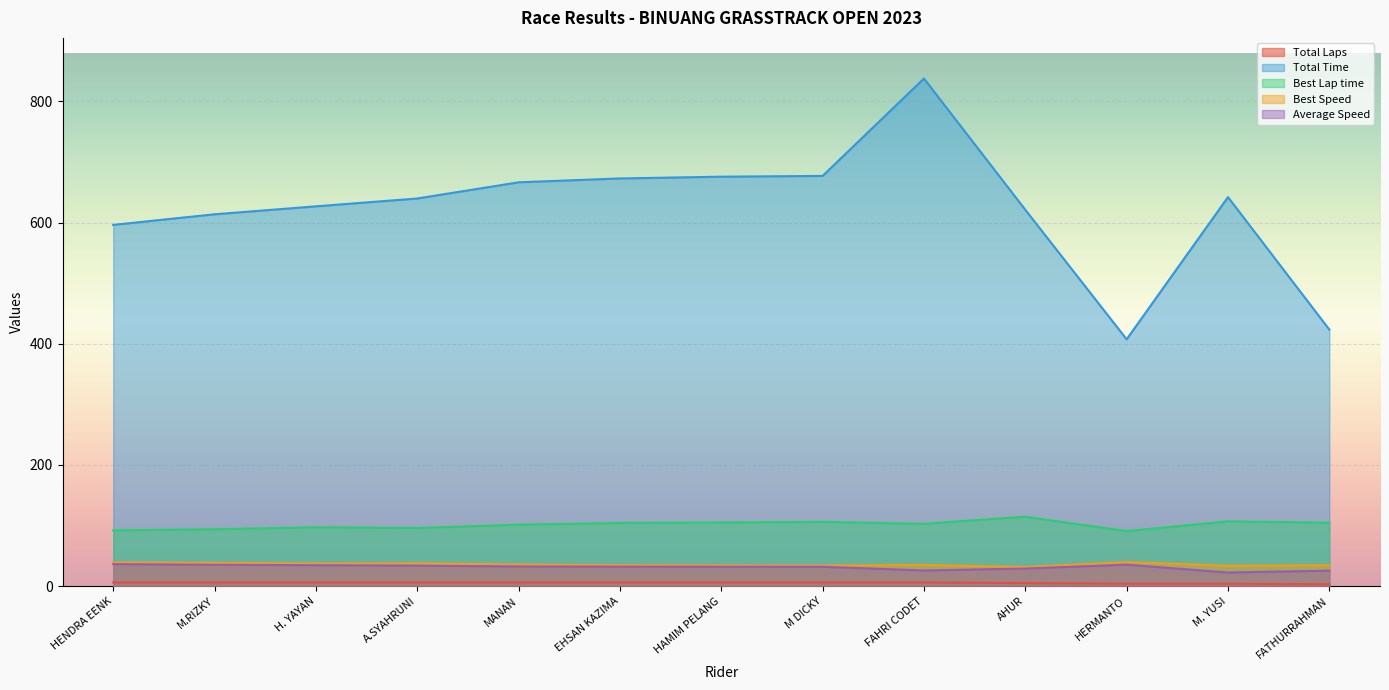

What position from the right is M DICKY?

6